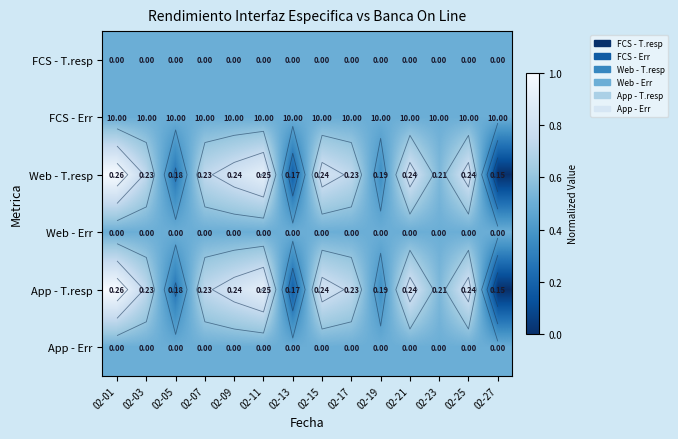

Where is Web - T.resp nearest to the value 0?

02-27